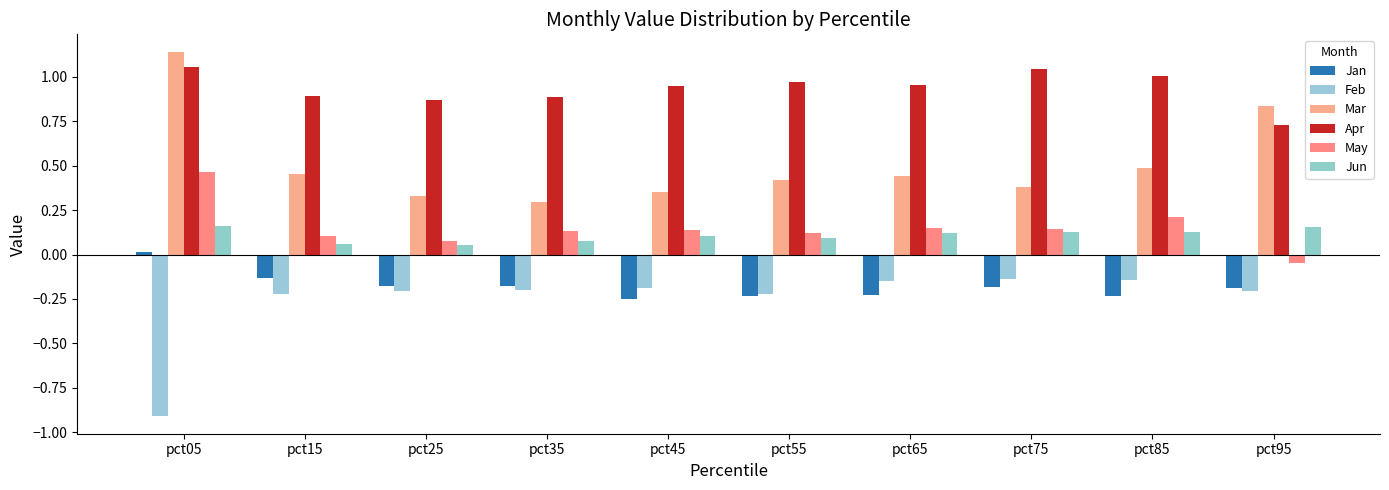

Which category has the lowest value across all series?

pct05